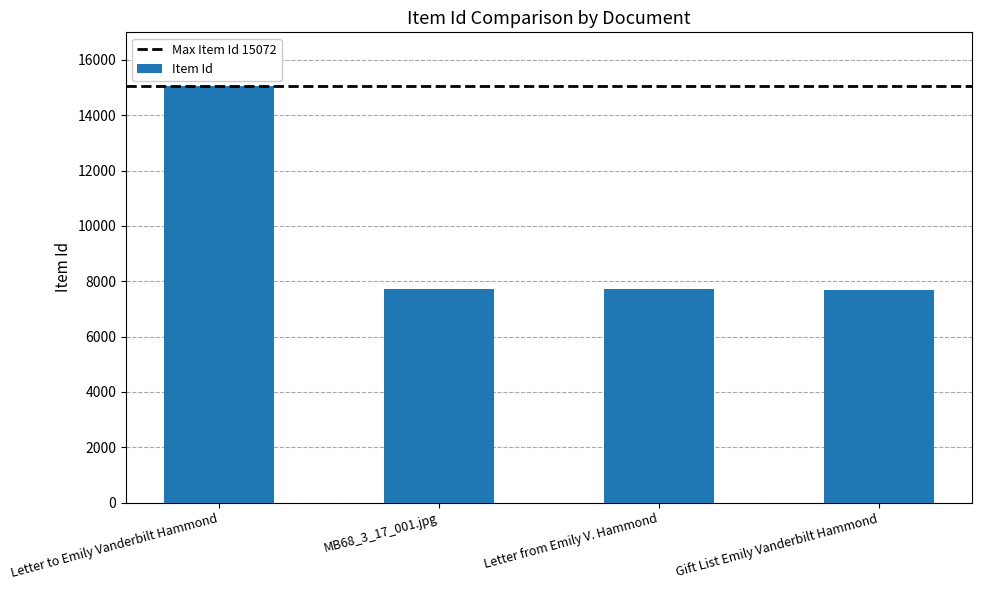

The chart shows a value of 11734 at Gift List Emily Vanderbilt Hammond. True or false?

False